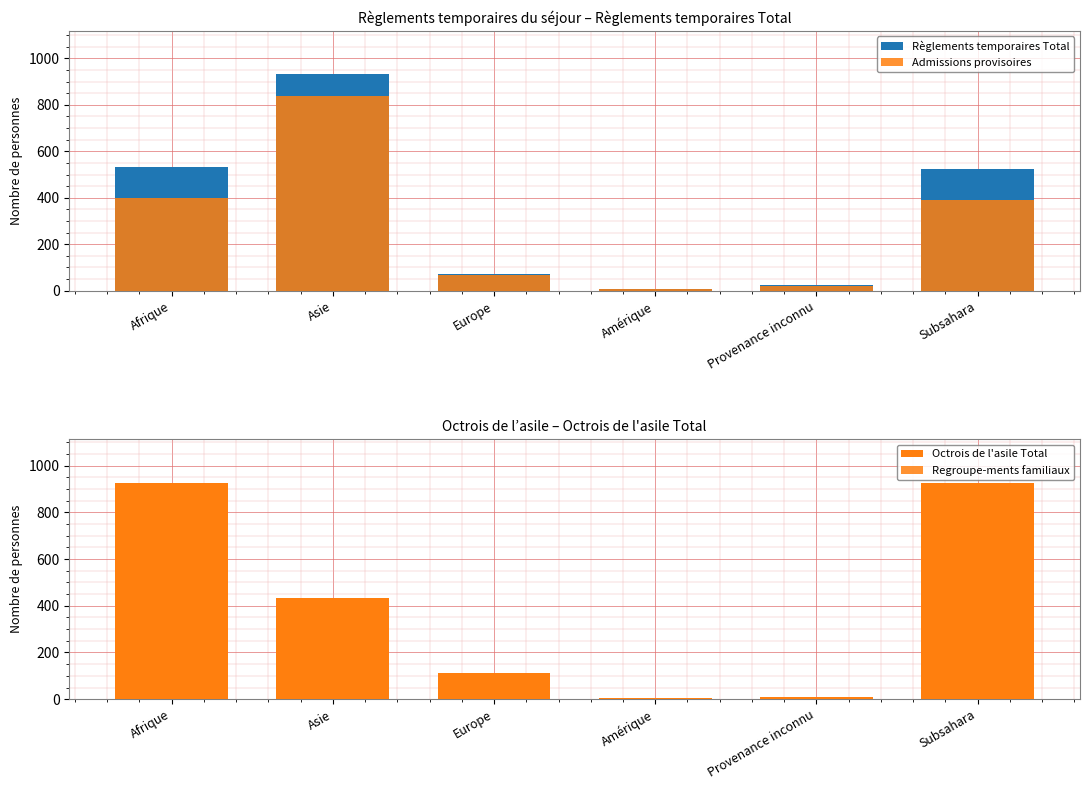

What is the label of the 5th bar from the right?

Asie